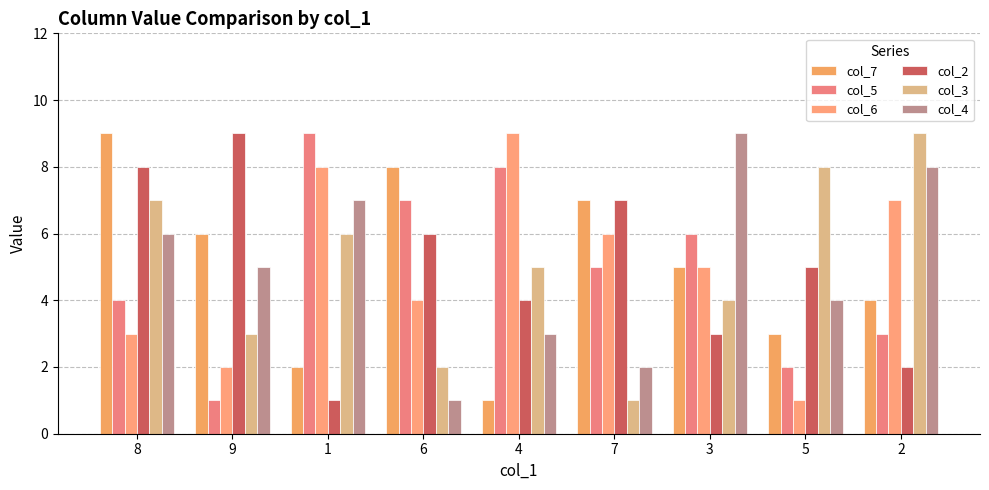

How many data points in col_2 are less than 5?

4